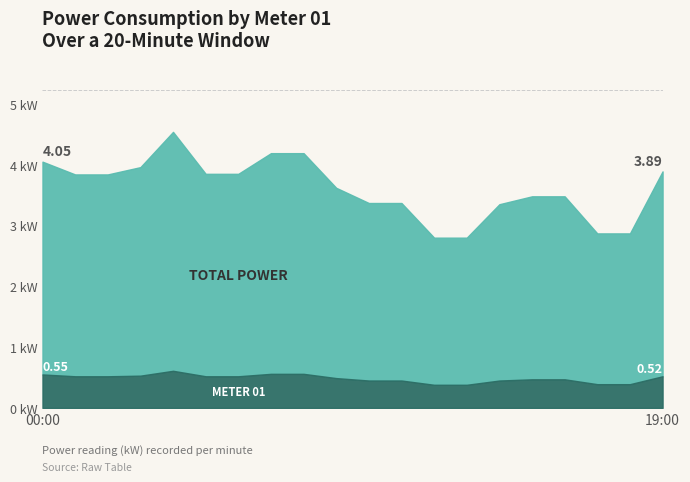

How many distinct data groups are displayed?

2